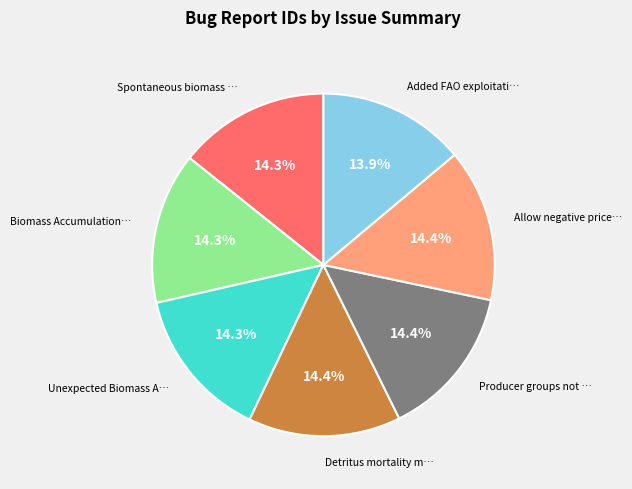

Is there any slice that represents more than half of the pie?

No